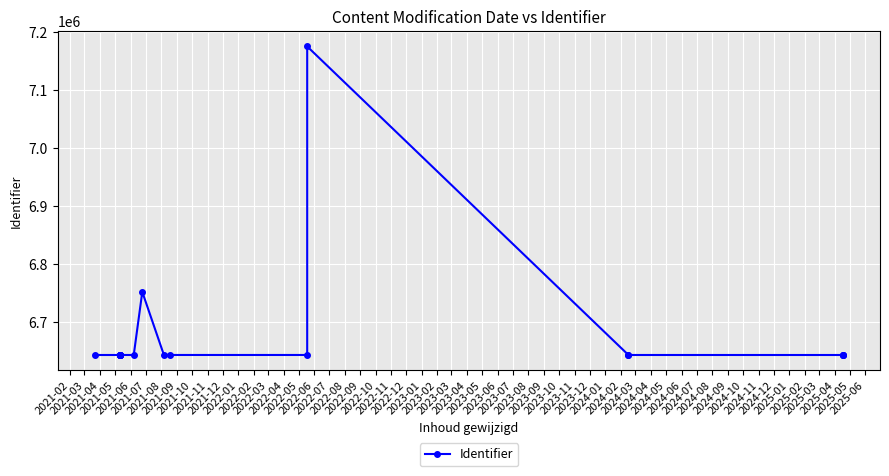

Reading left to right, what are all the values shown in this chart?

6643671	6643682	6643691	6643692	6643694	6643696	6643700	6643702	6643679	6752385	6643715	6643709	6643699	7175316	6643683	6643684	6643670	6643675	6643677